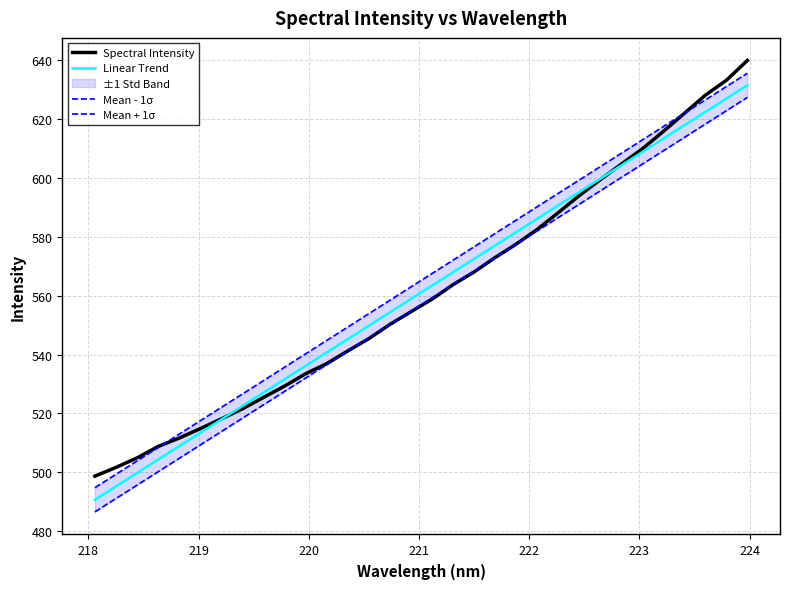

What is the sum of all Spectral Intensity values?

17954.9